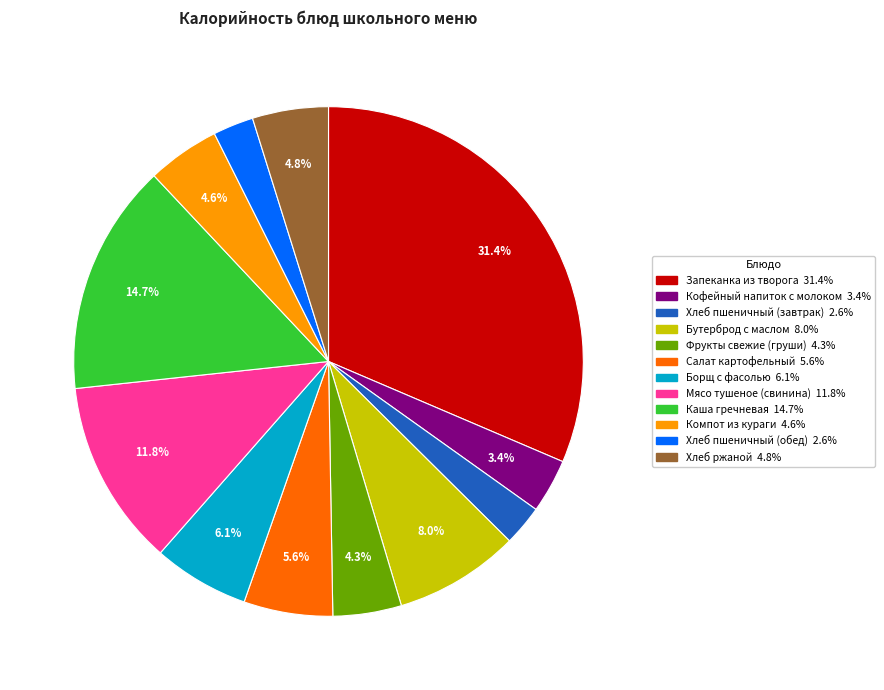

To the nearest percent, what is the average slice percentage?

8%